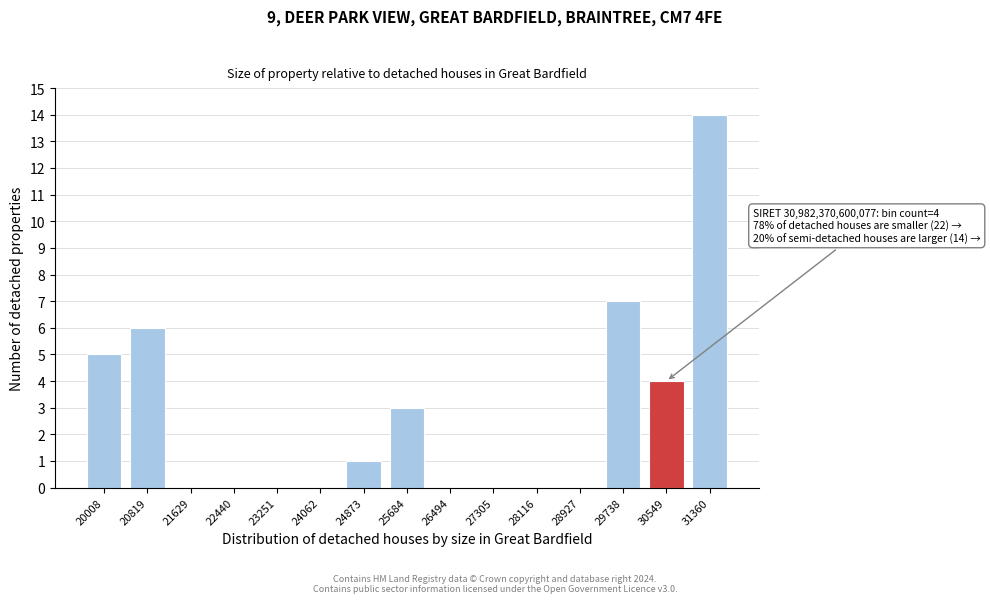

Reading right to left, list all the values displayed in this chart.

31360=14	30549=4	29738=7	28927=0	28116=0	27305=0	26494=0	25684=3	24873=1	24062=0	23251=0	22440=0	21629=0	20819=6	20008=5